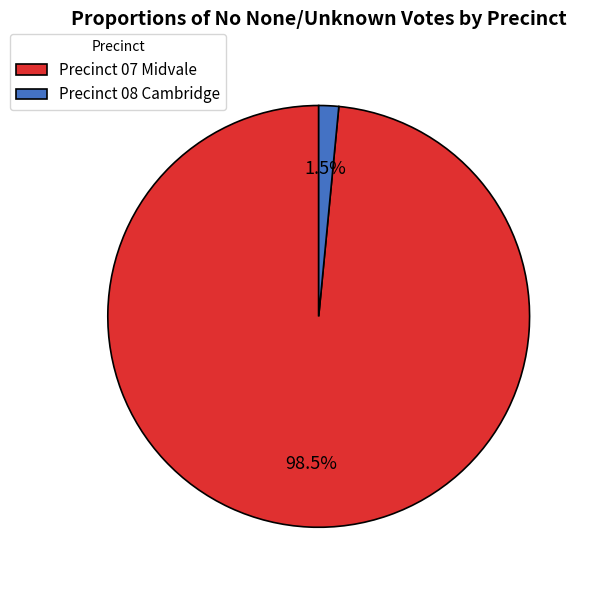

Does any single category account for the majority?

Yes